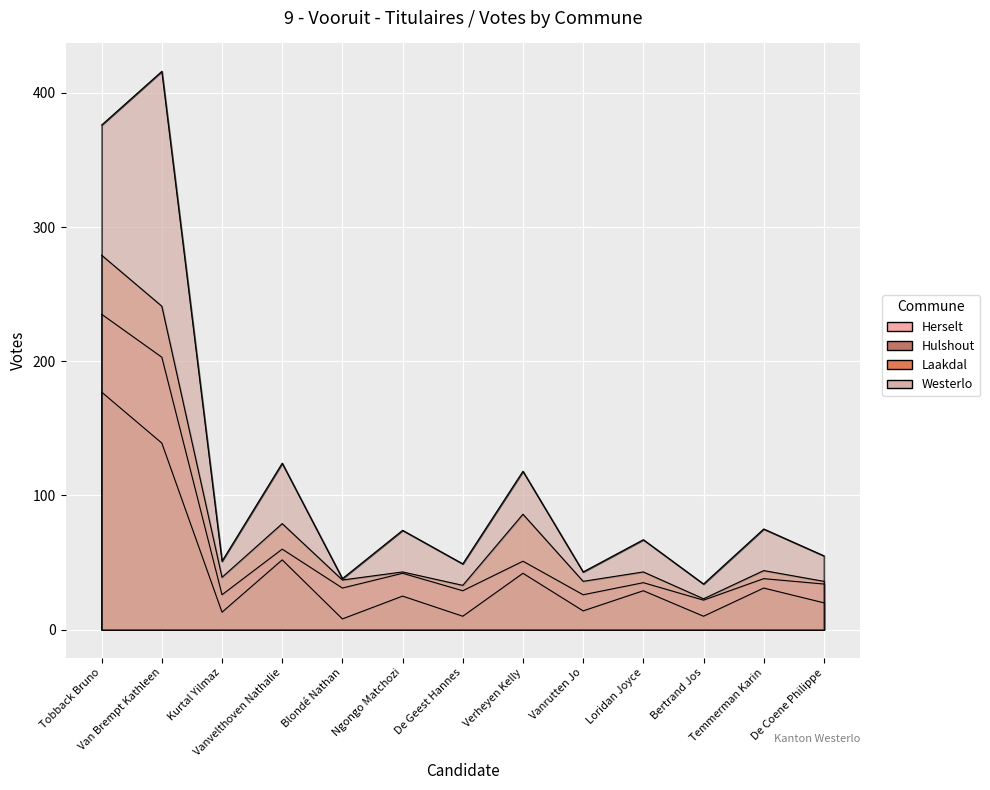

What are all the series names shown in the legend?

Herselt, Hulshout, Laakdal, Westerlo